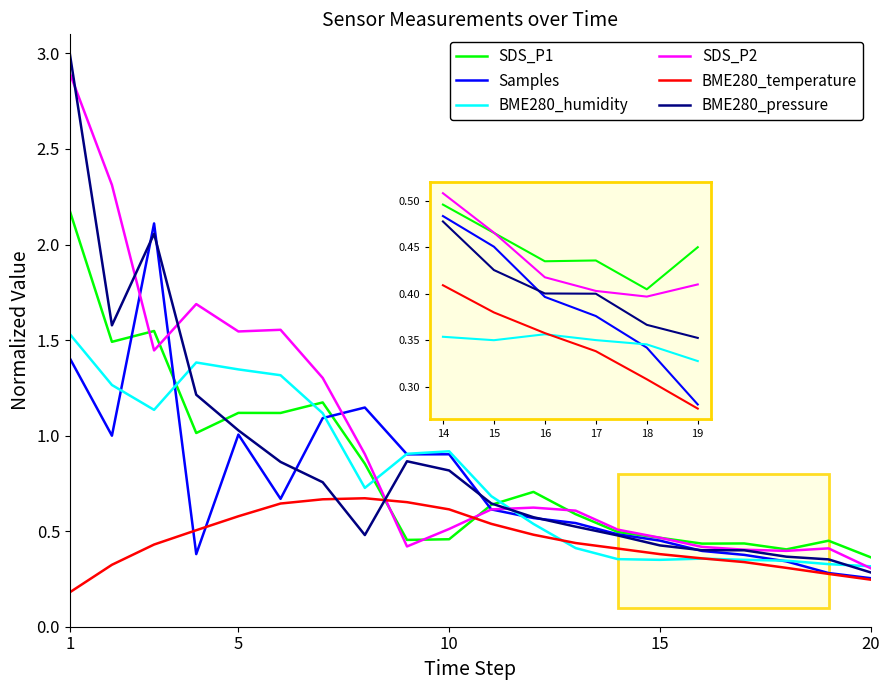

What is the sum of all BME280_temperature values?

9.0